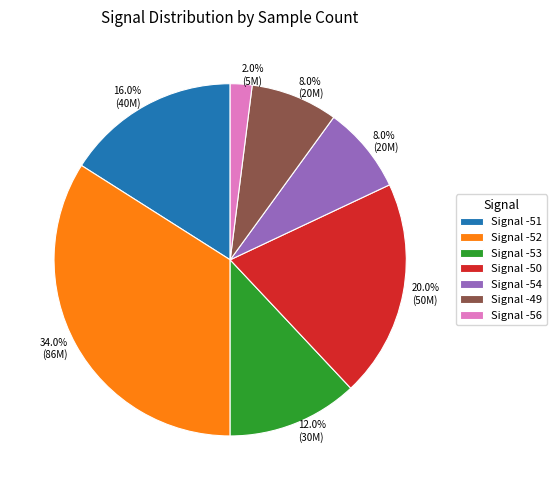

How many slices are in this pie chart?

7